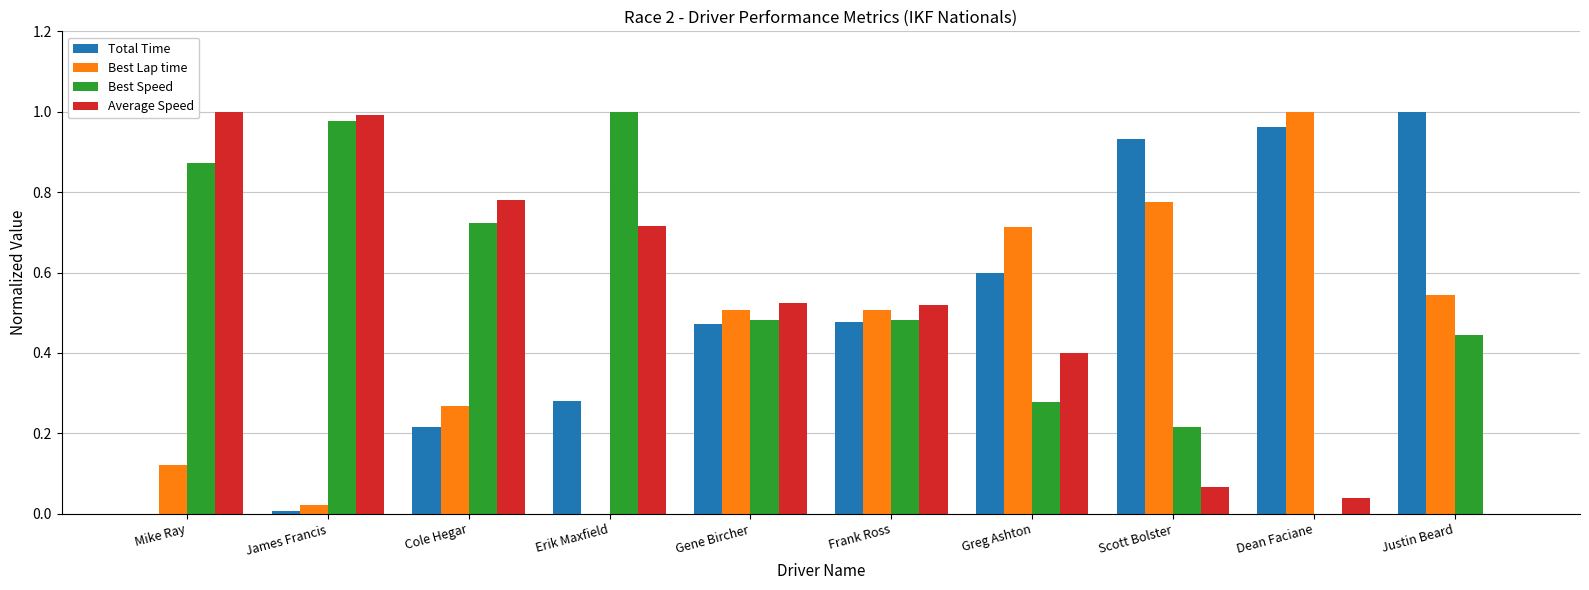

How many groups of bars are there?

10